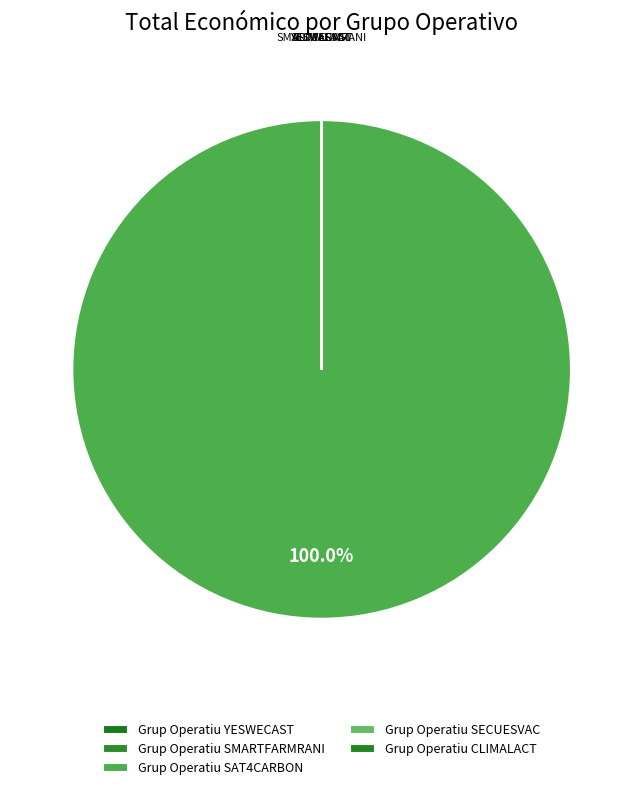

What is the majority slice?

Grup Operatiu SAT4CARBON